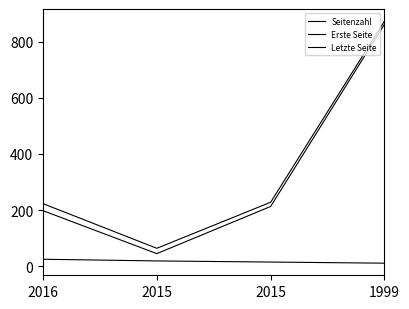

Does the chart have visible grid lines?

No